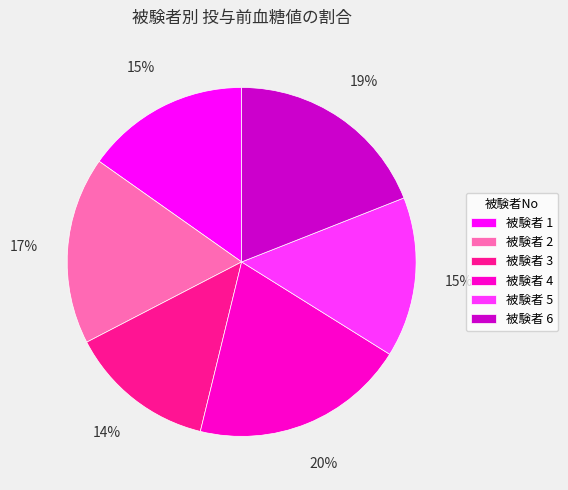

How many slices are in this pie chart?

6